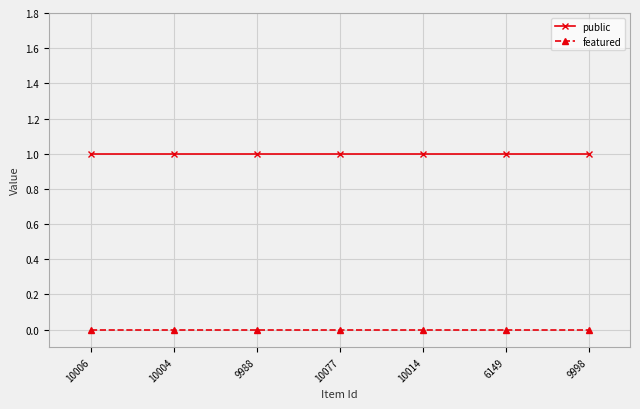

Rank the series by their maximum value, from highest to lowest.

public, featured